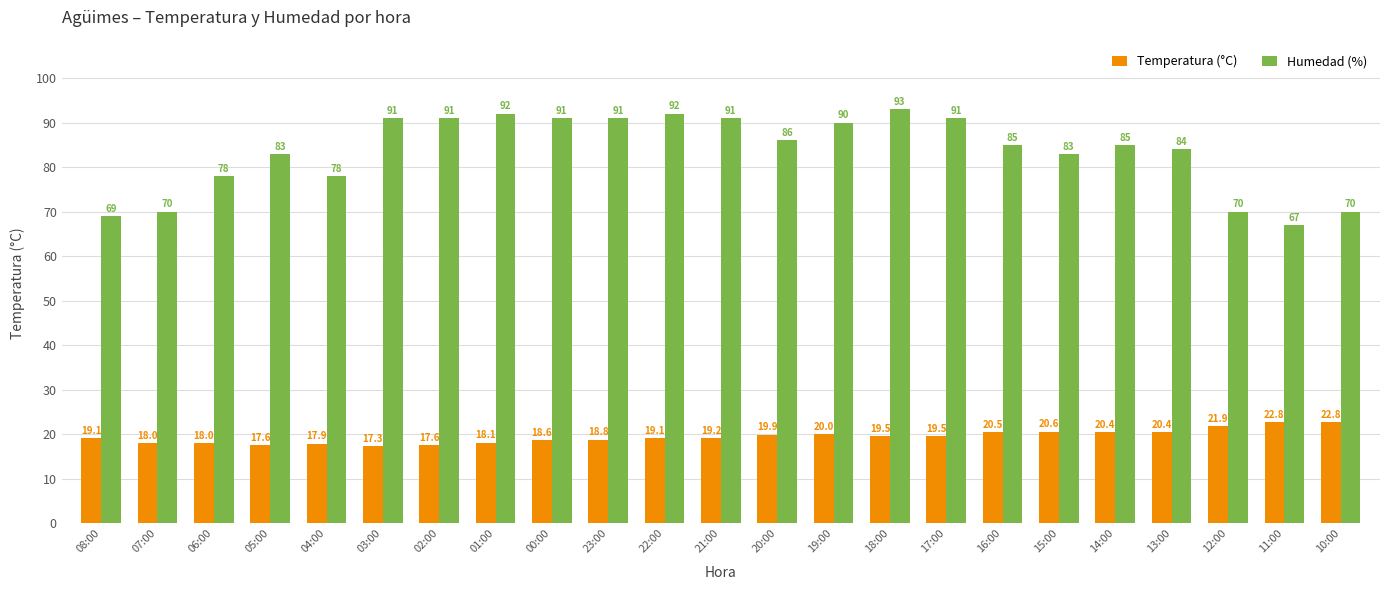

List the series in order of their peak value, highest first.

Humedad (%), Temperatura (°C)